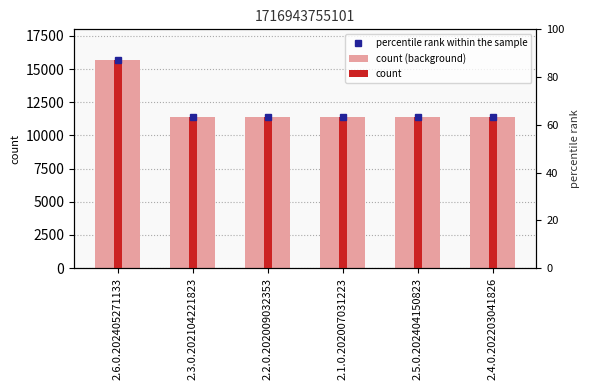

At which category is the sum across all series the highest?

2.6.0.202405271133